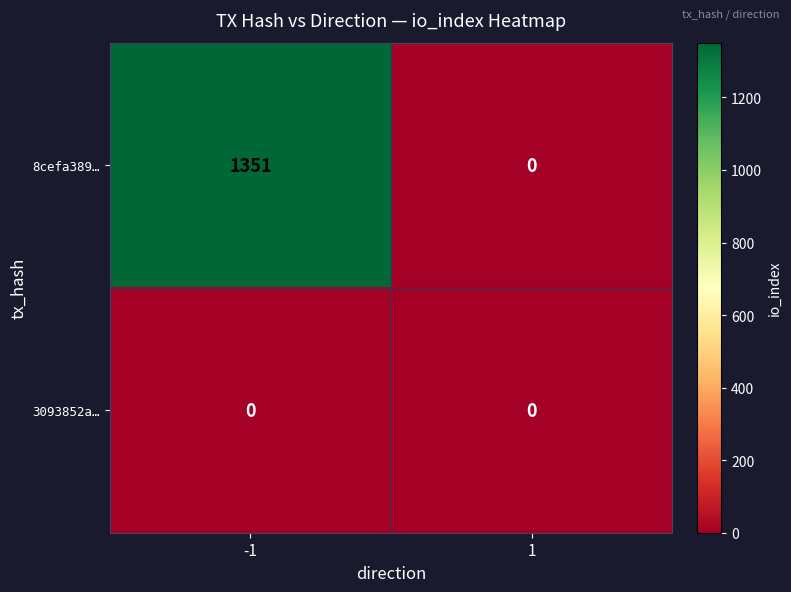

Which series has the largest range (max minus min)?

8cefa389…